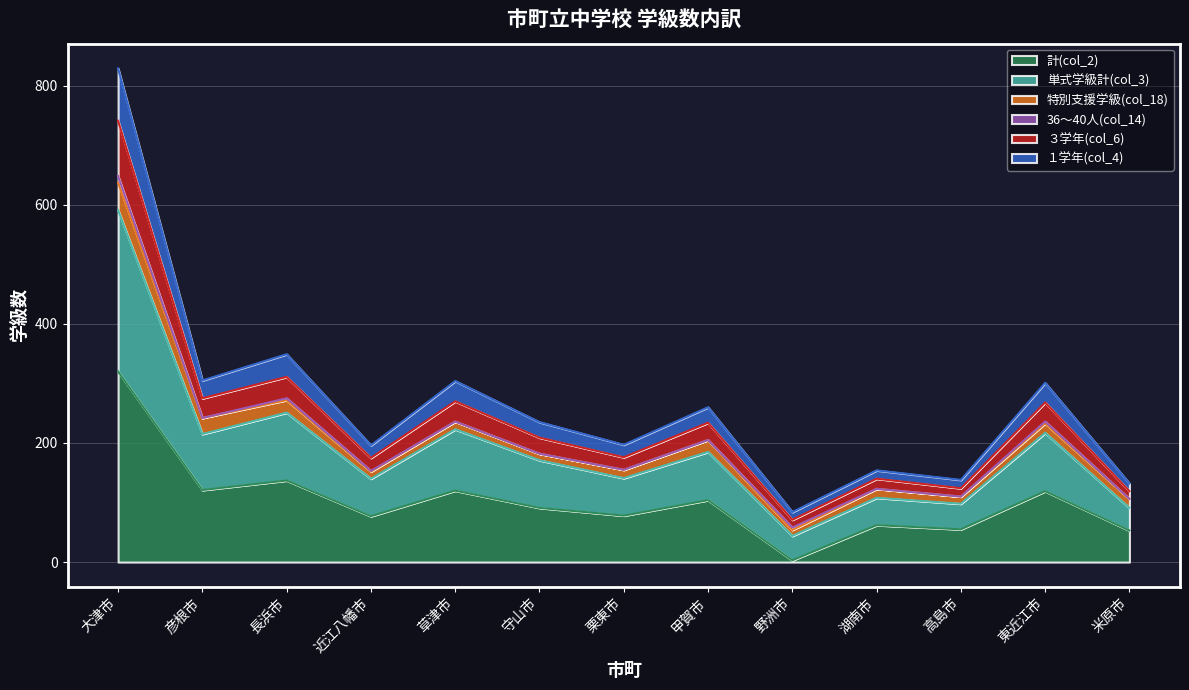

What is the minimum value shown in the chart?

3